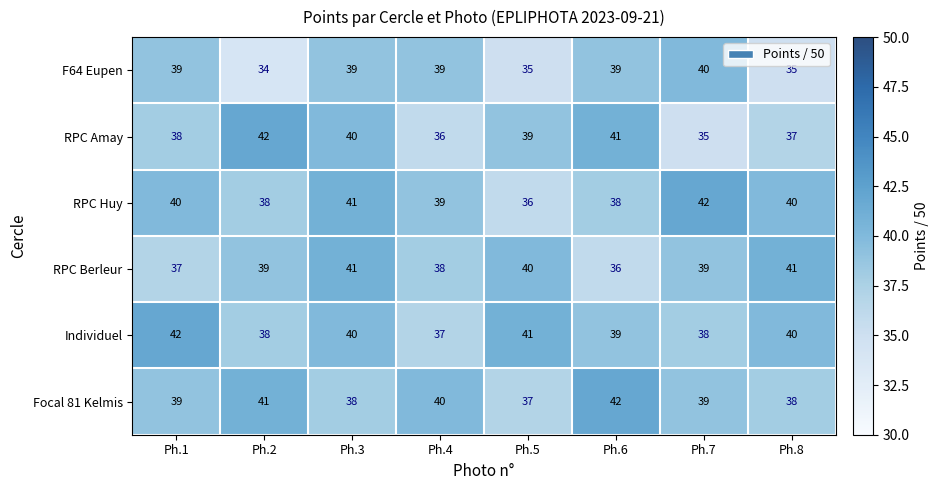

The value of RPC Huy at Ph.6 is 20. True or false?

False